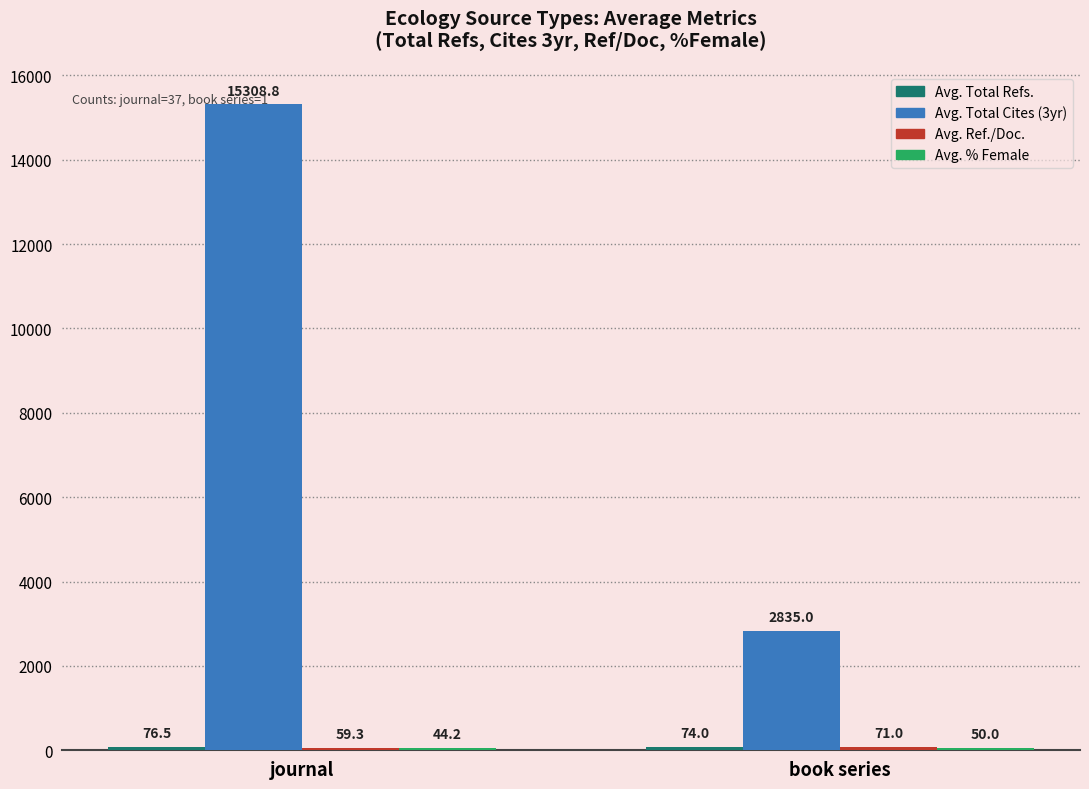

How many groups of bars are there?

2